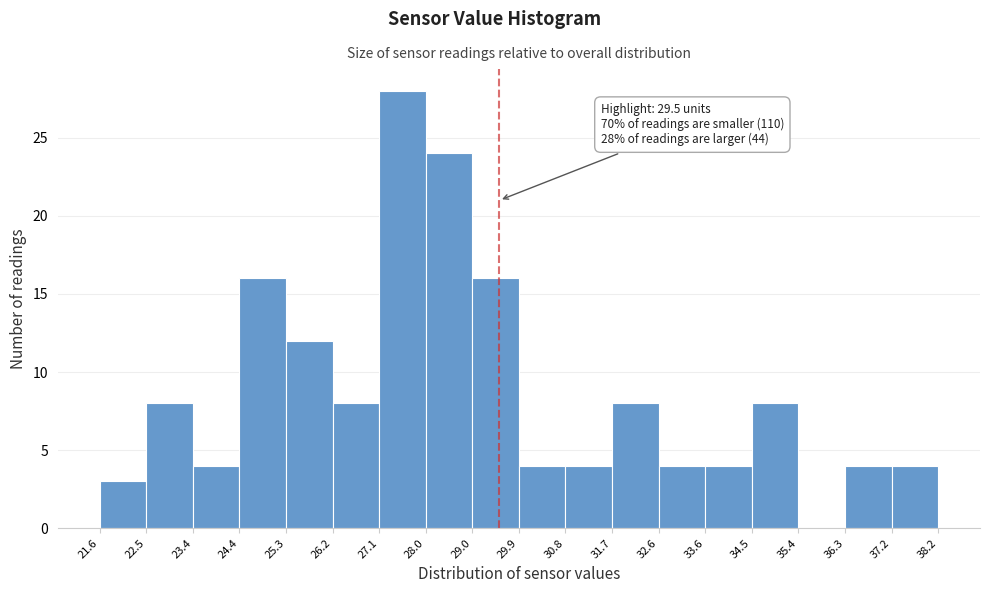

Over which range of the x-axis is the bar tallest?

27.1 to 28.0